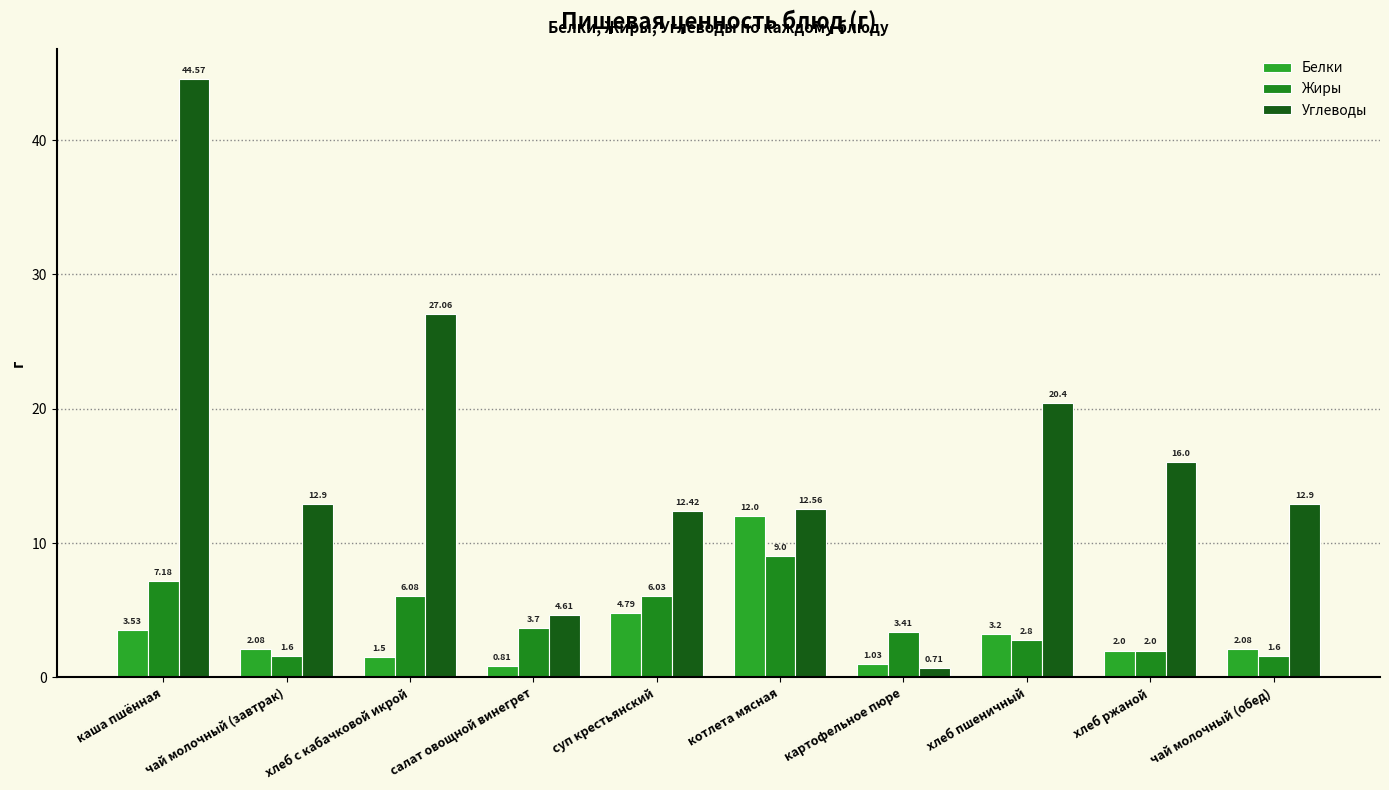

How many distinct data groups are displayed?

3